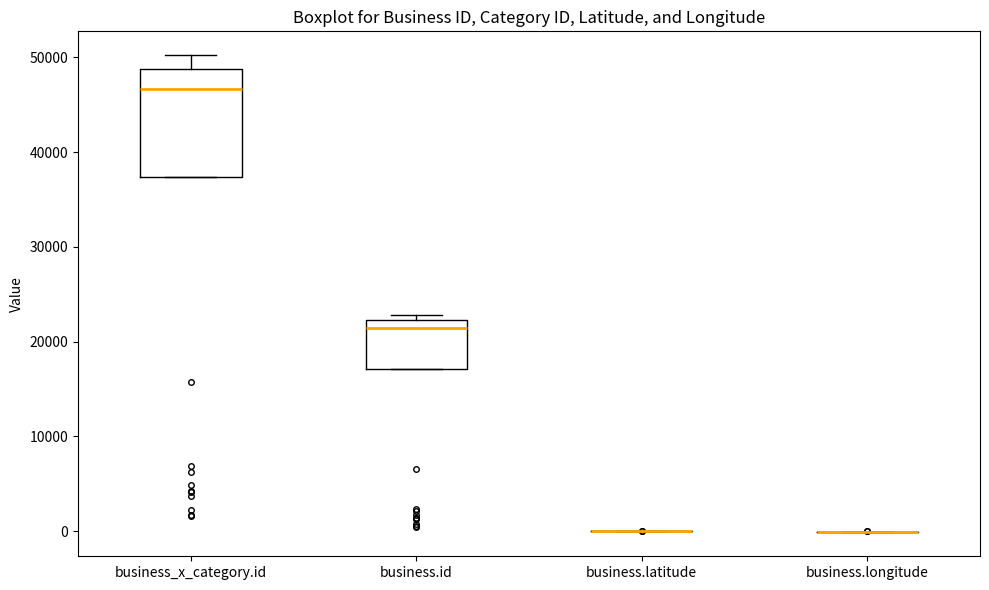

Reading left to right, read every box against the y-axis: the position of its median line, the range the box covers, and the ends of its whiskers. The values are not printed on the chart, so give them approximately, as read against the axis.

business_x_category.id: median 47000, box 37000 to 49000, whiskers 37000 to 50000
business.id: median 21000, box 17000 to 22000, whiskers 17000 to 23000
business.latitude: box collapsed to a line at 0, whiskers 0 to 0
business.longitude: box collapsed to a line at 0, whiskers 0 to 0